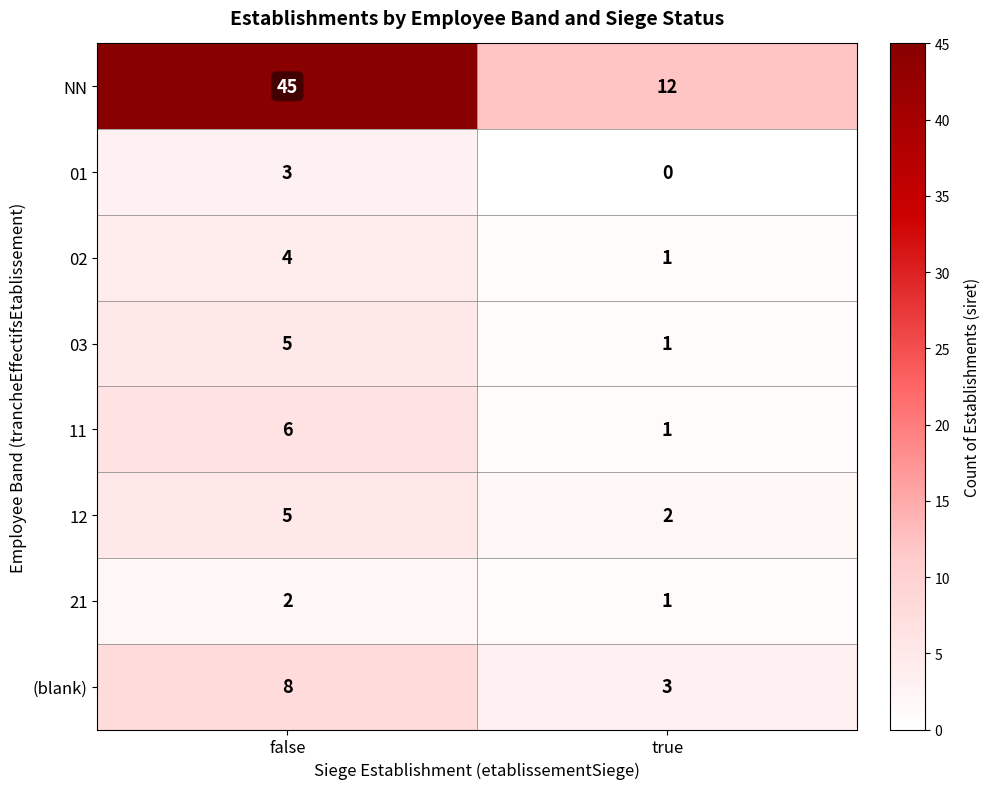

What is the average value of the 03 series?

3